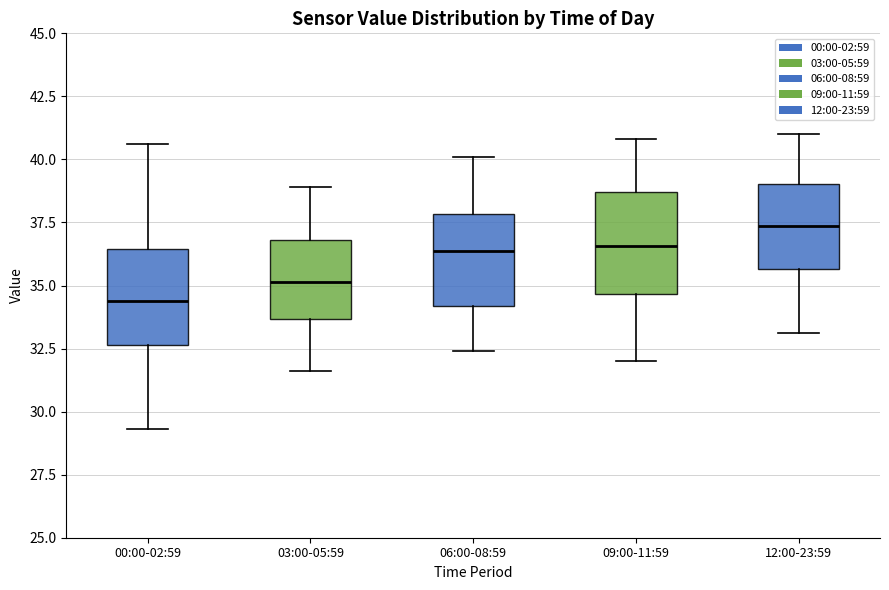

Which box has the highest median line?

12:00-23:59